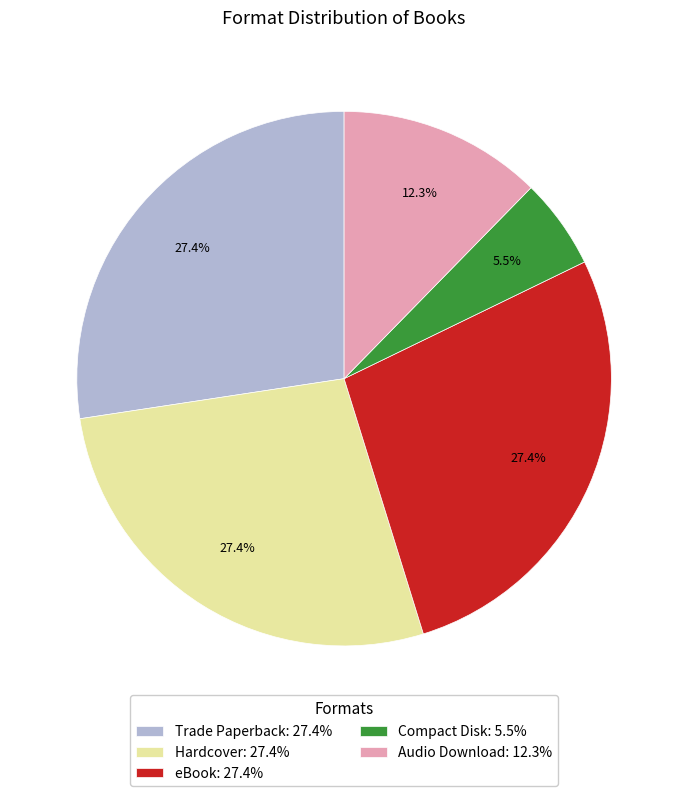

Does any single category account for the majority?

No